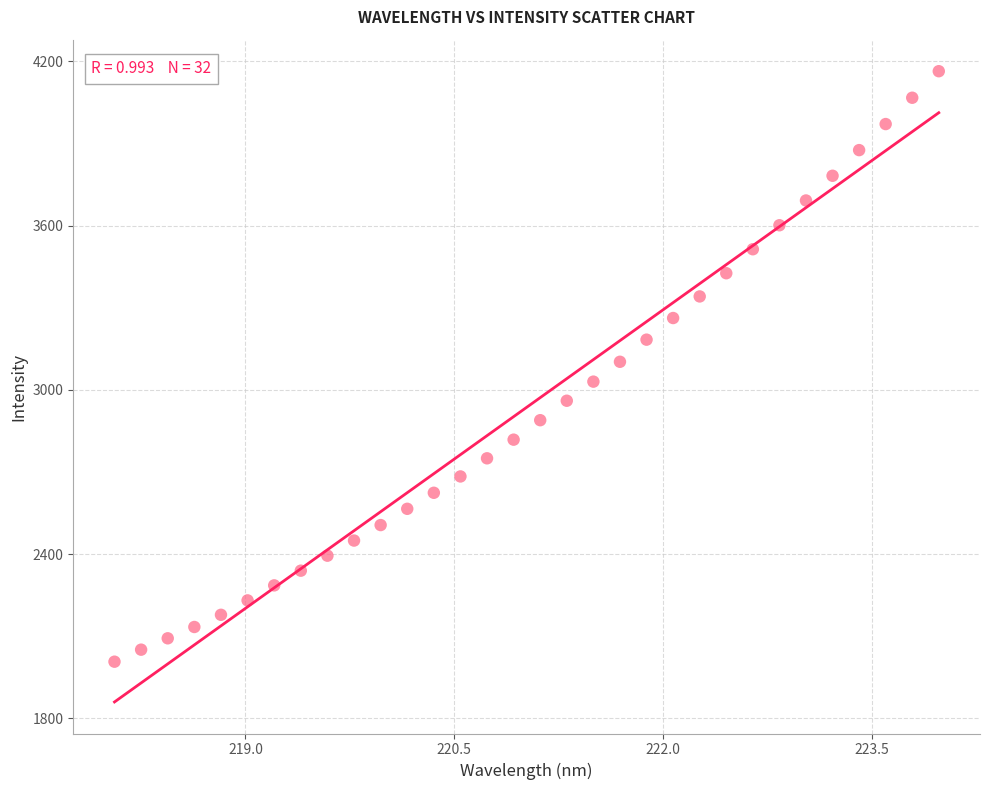

What is the range of X values (max minus min)?

5.9